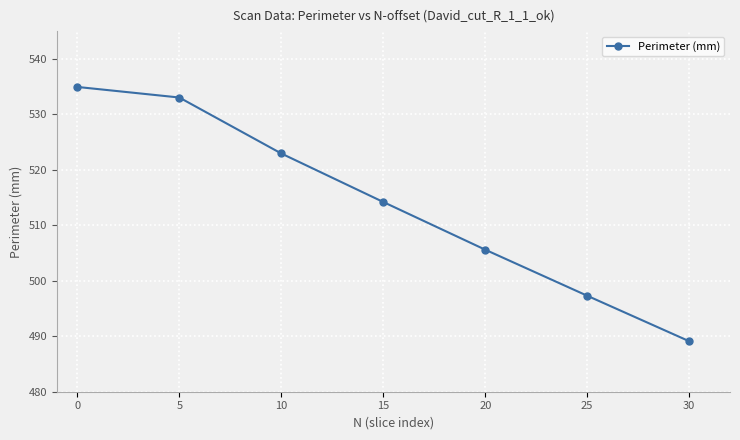

Which category has the lowest value across all series?

30